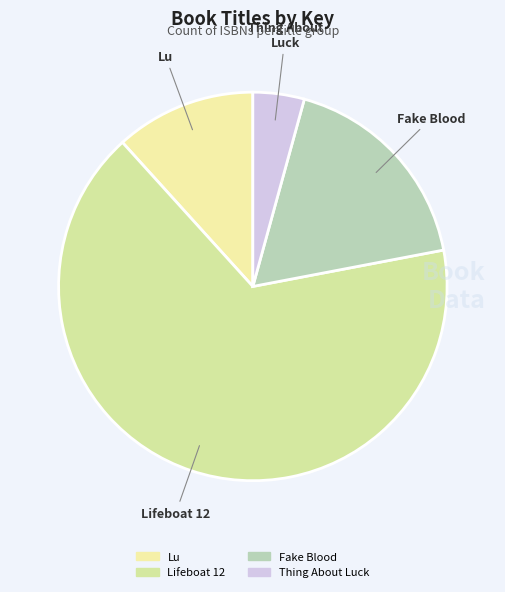

Rank the categories by value from lowest to highest.

Thing About Luck, Lu, Fake Blood, Lifeboat 12